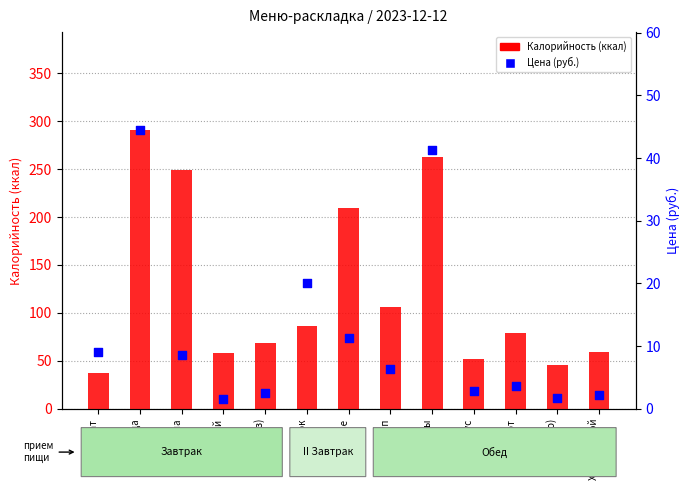

Which series has the largest total across all categories?

Калорийность (ккал)